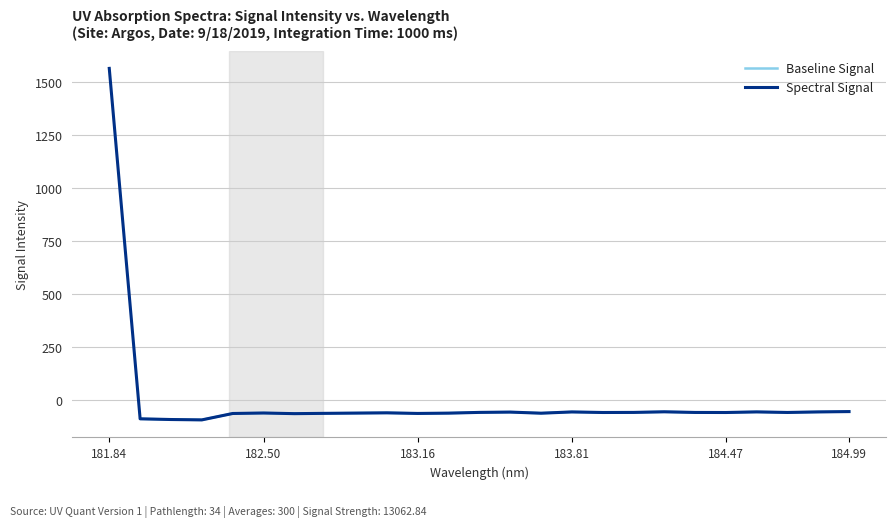

What is the minimum value for Spectral Signal?

-91.6